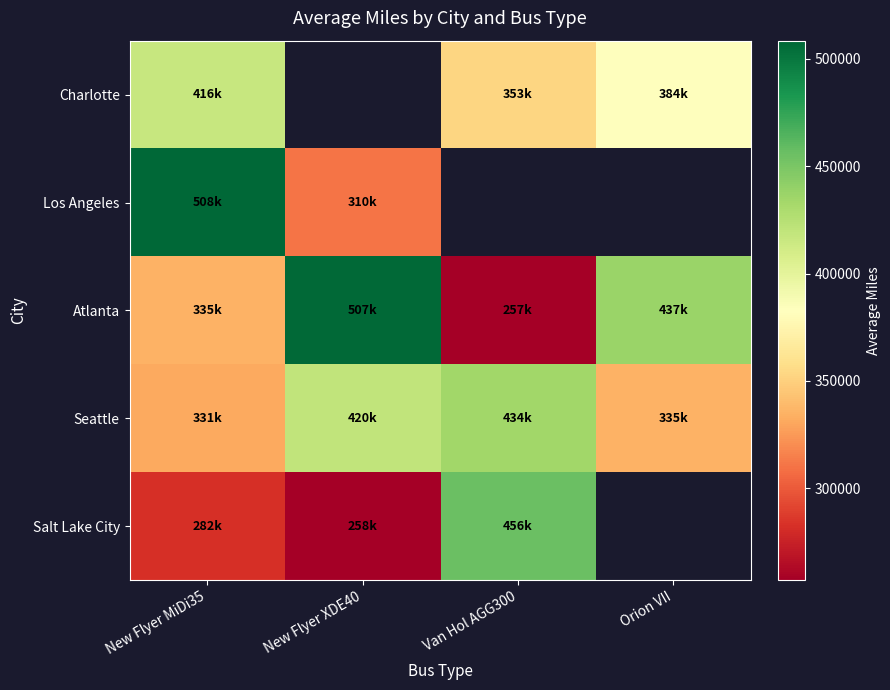

Is it true that Salt Lake City equals 340791.0 at New Flyer XDE40?

False